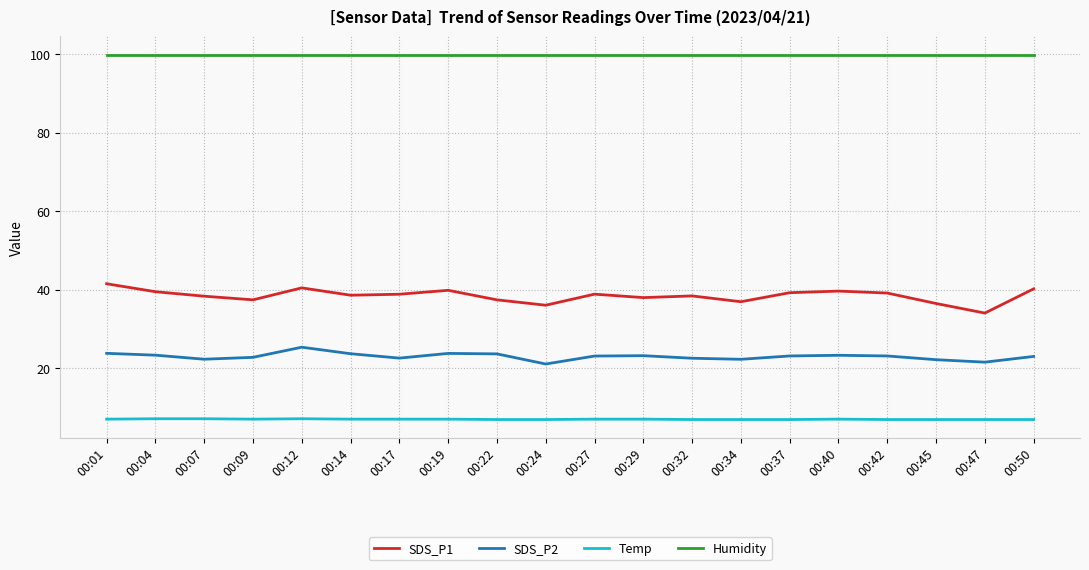

True or false: Humidity and SDS_P1 intersect in this chart.

False